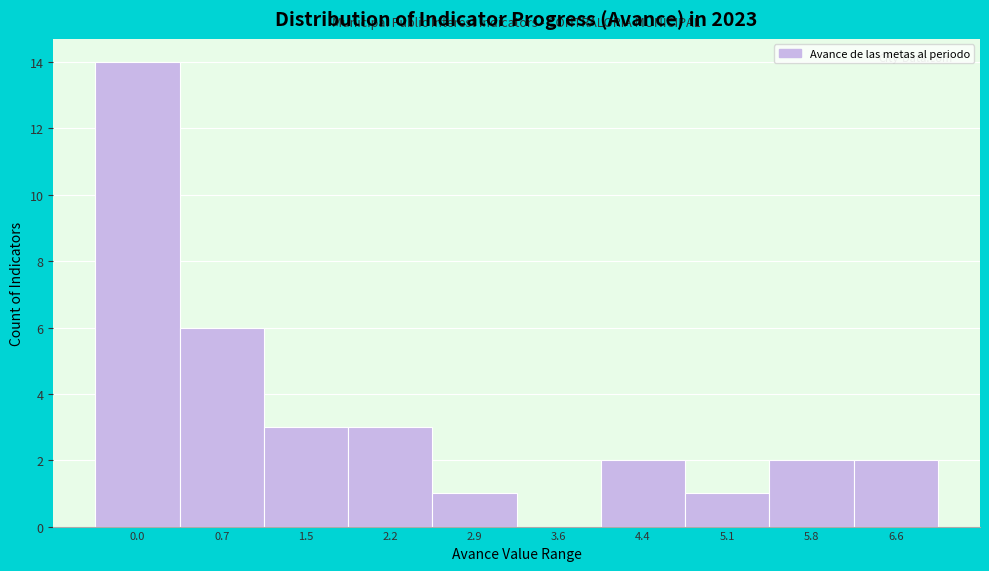

Reading right to left, transcribe all the data shown in this chart.

6.6=2	5.8=2	5.1=1	4.4=2	3.6=0	2.9=1	2.2=3	1.5=3	0.7=6	0.0=14